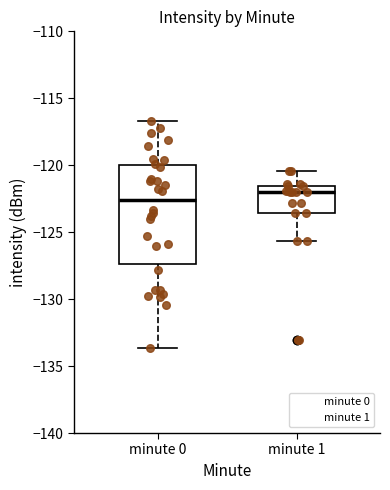

Where is the lower edge of the box for minute 1 on the y-axis? The values are not printed on the chart, so give them approximately, as read against the axis.

-123.5